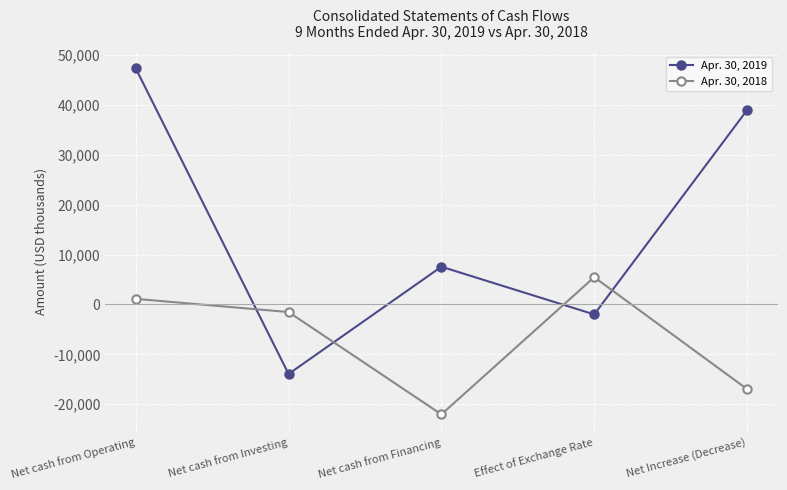

The value of Apr. 30, 2018 at Net cash from Financing is -35117. True or false?

False